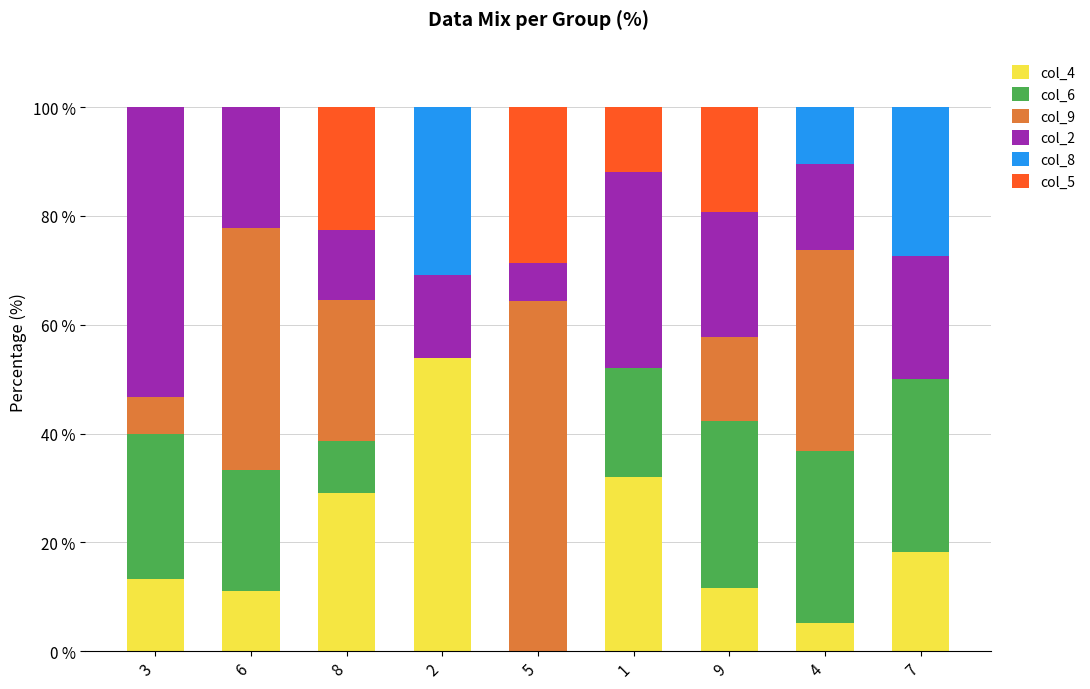

What is the highest value of the col_4 series?

53.8